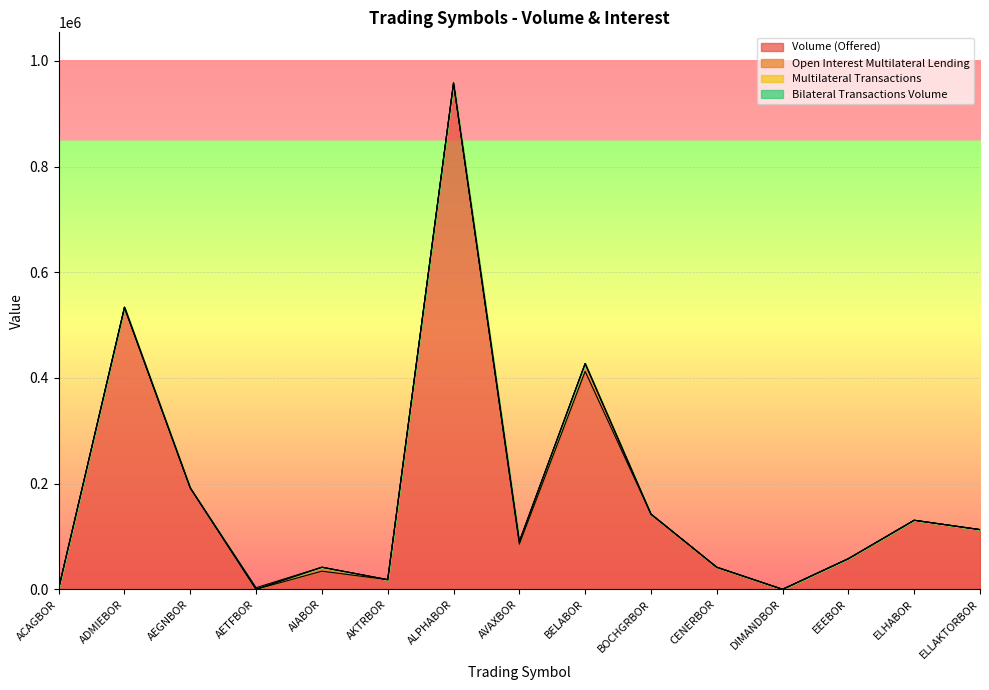

True or false: Multilateral Transactions and Open Interest Multilateral Lending cross at least once.

False